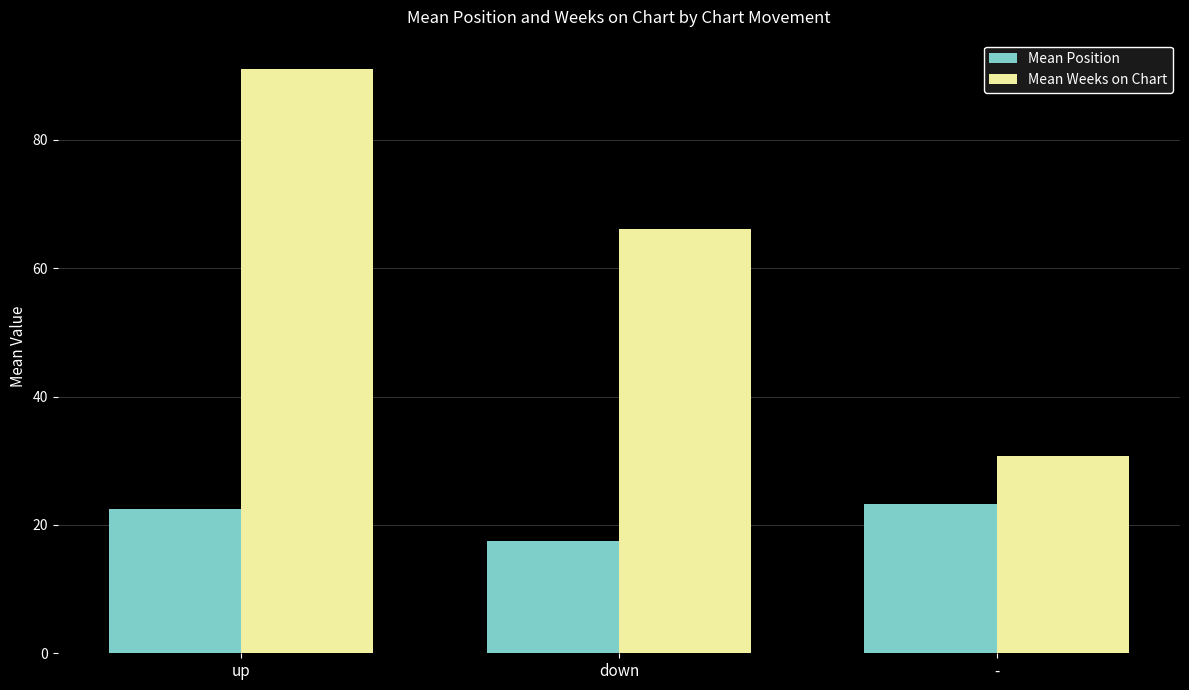

Rank the categories by Mean Position value from lowest to highest.

down, up, -